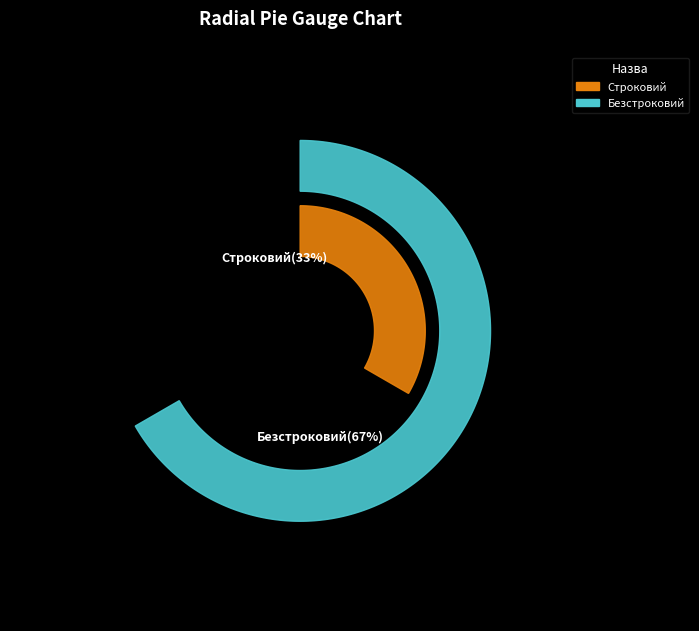

Which slice is the largest?

Безстроковий